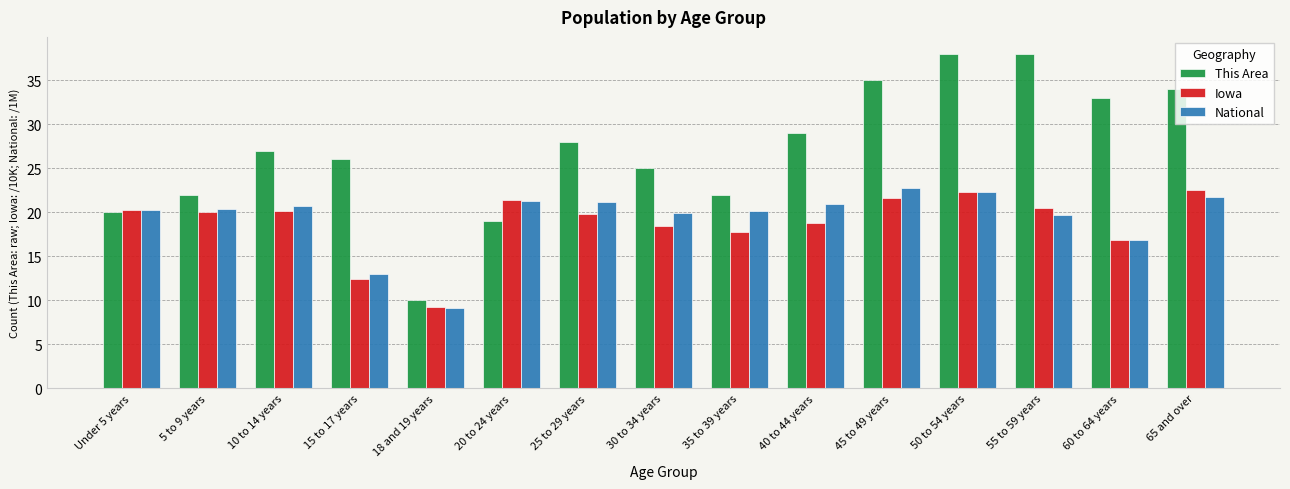

What is the difference between the maximum and second lowest values in the National series?

9.8